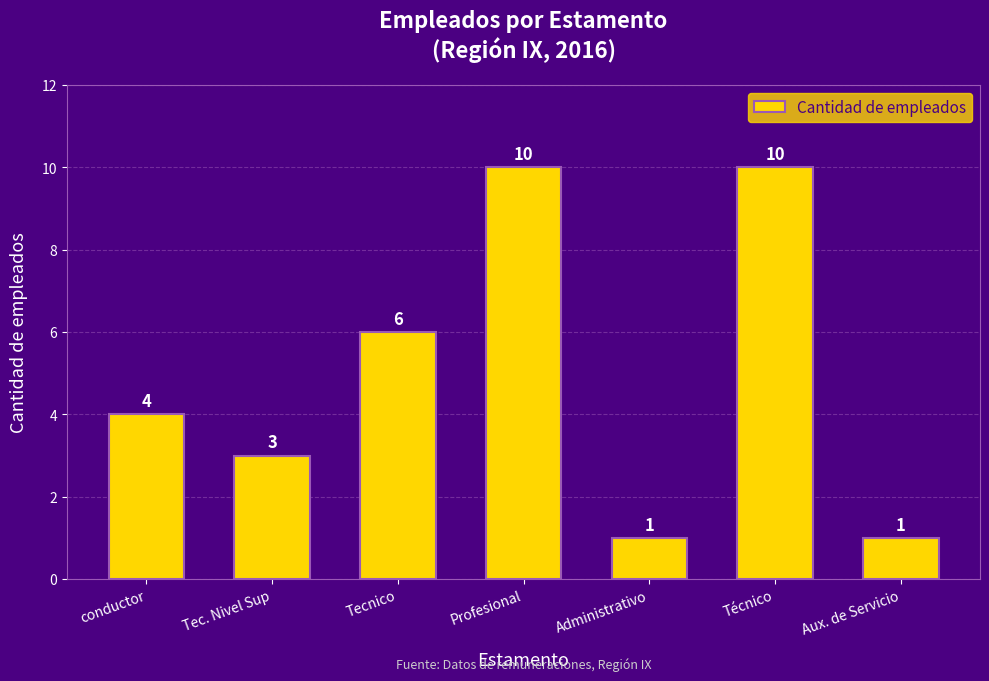

What position from the right is Tecnico?

5